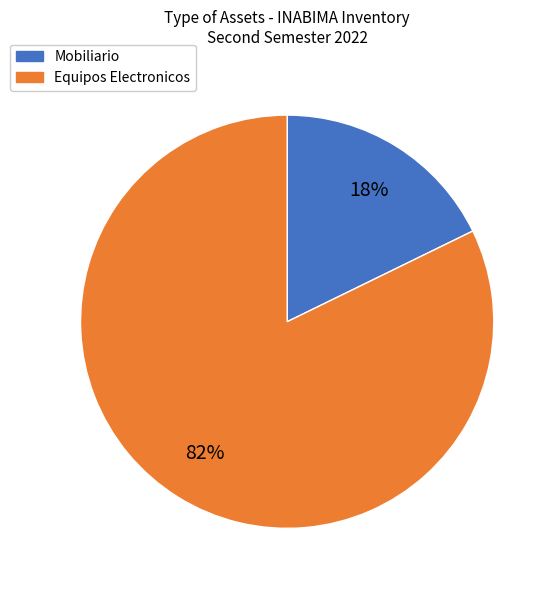

To the nearest percent, what is the average slice percentage?

50%